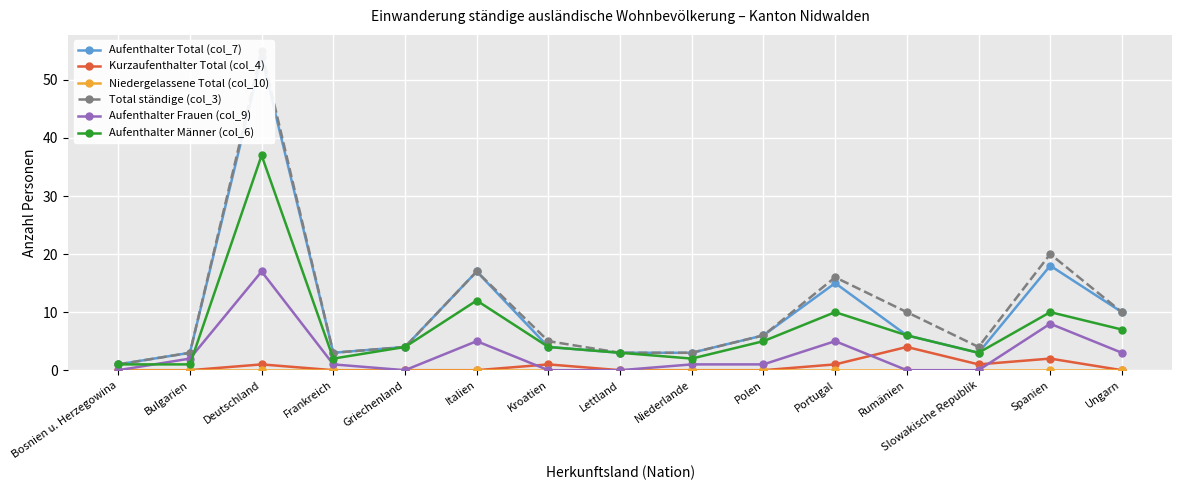

Where is the first local maximum for Aufenthalter Frauen (col_9)?

Deutschland